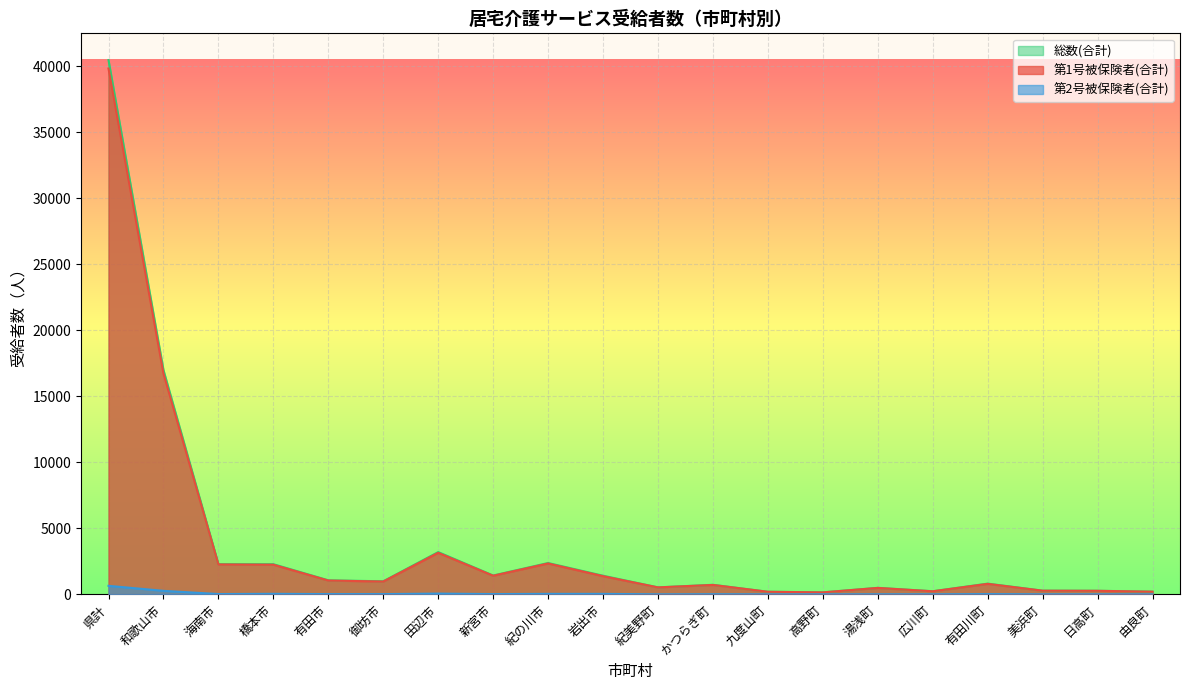

At which label does 総数(合計) reach its peak?

県計